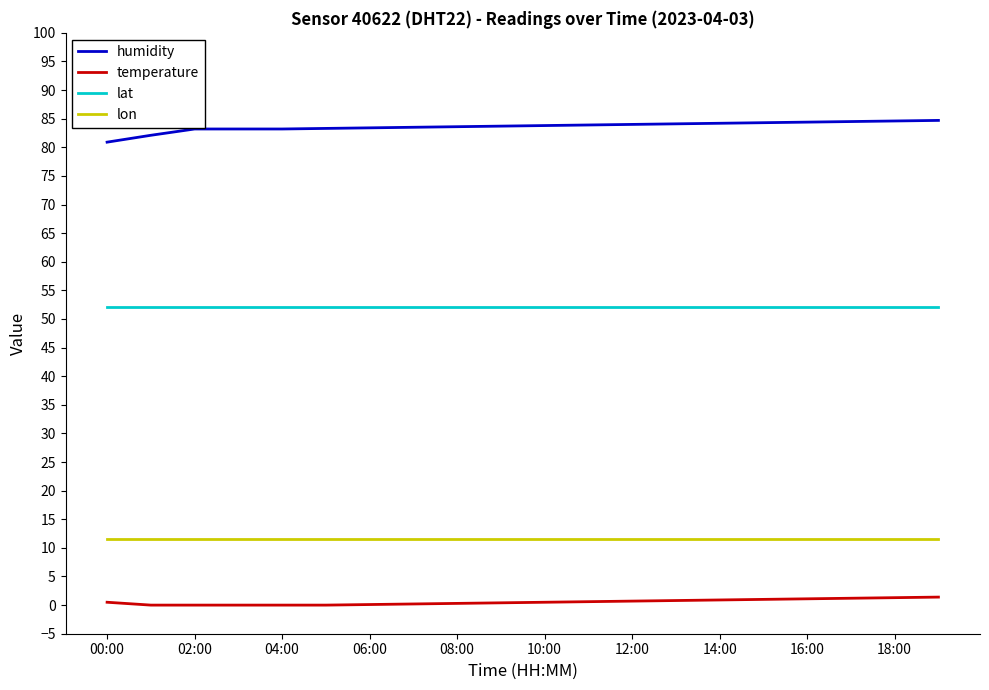

True or false: lon and lat cross at least once.

False